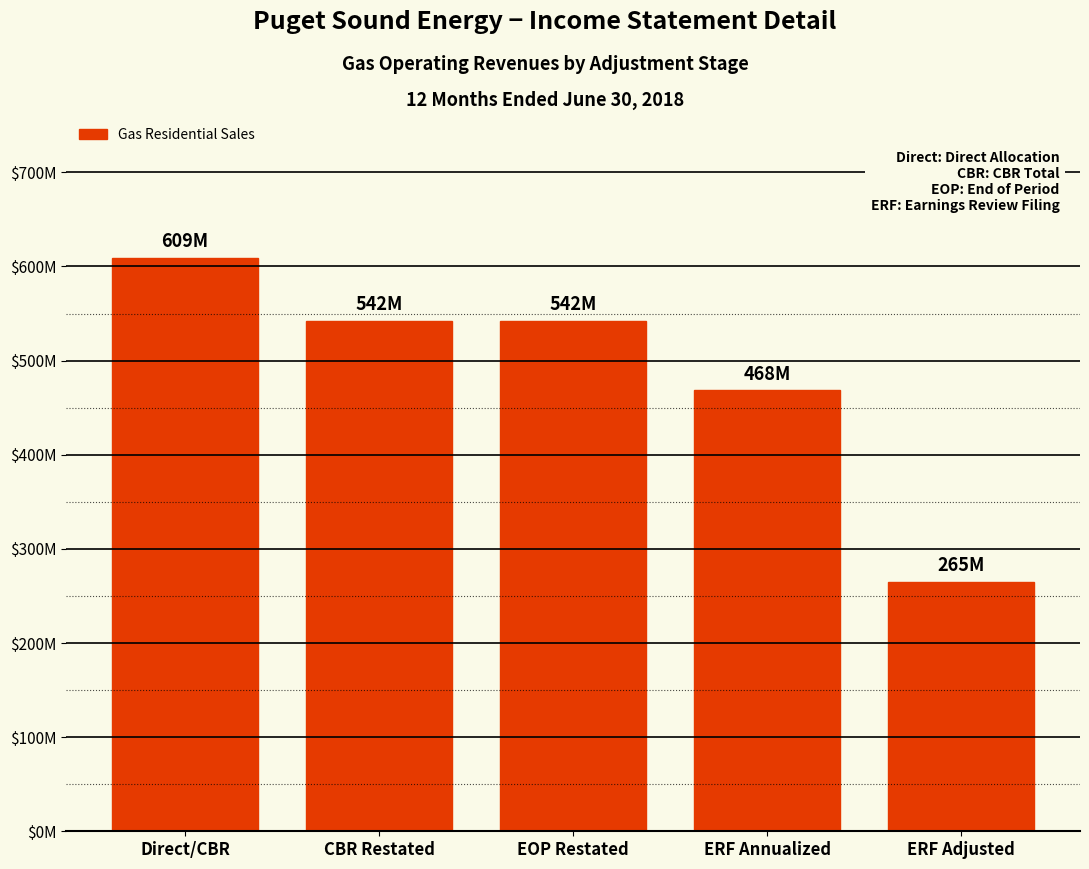

What is the greatest value displayed?

608721348.1